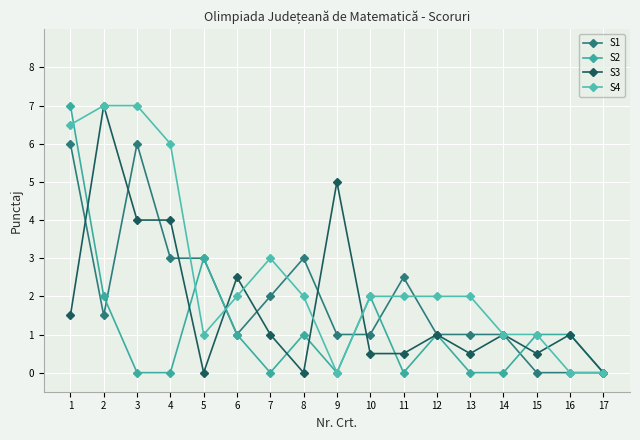

Between 5 and 1, which is larger?

1